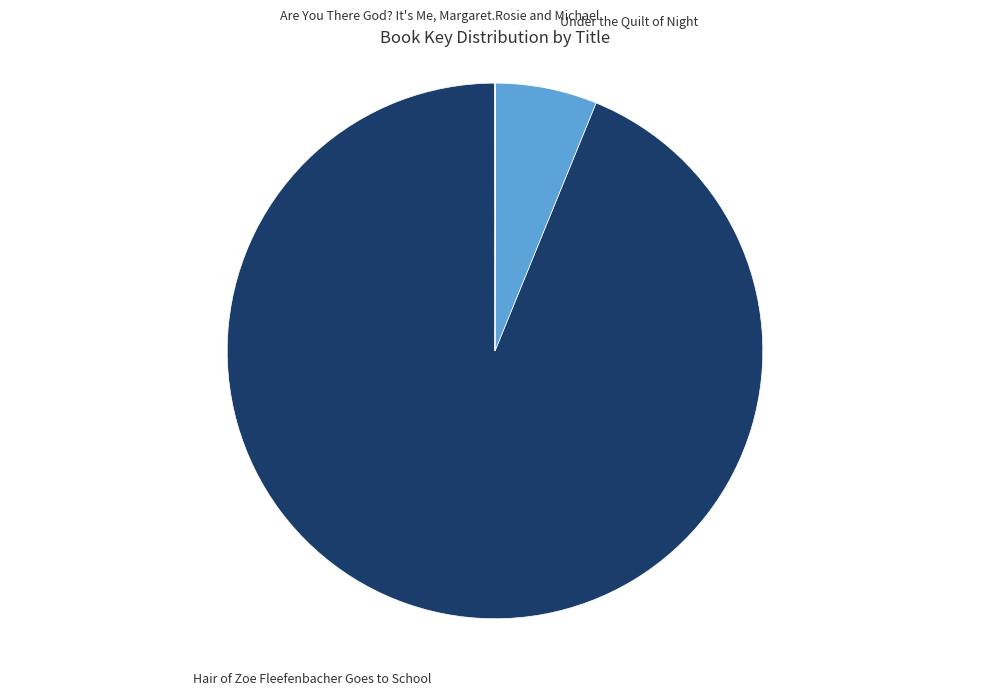

Which has a higher value, Hair of Zoe Fleefenbacher Goes to School or Under the Quilt of Night?

Hair of Zoe Fleefenbacher Goes to School